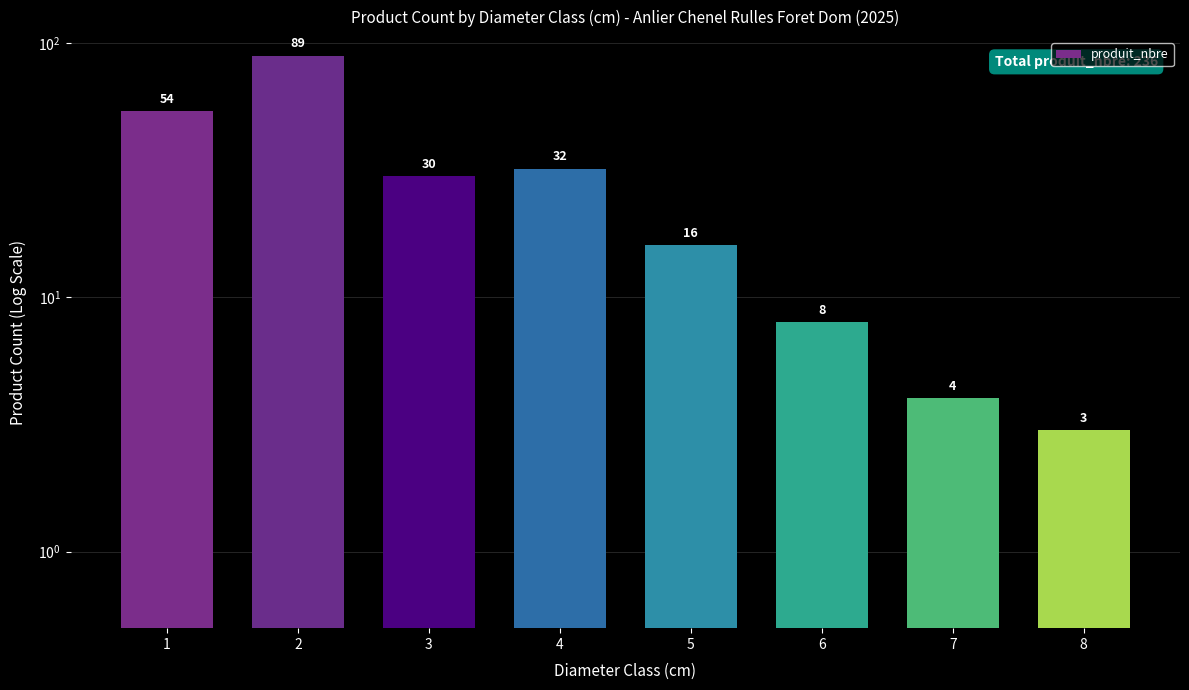

At which label is the value closest to 46?

1